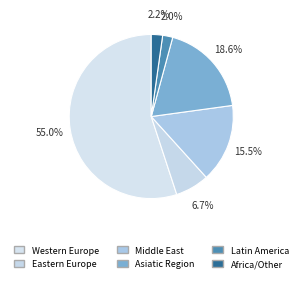

How many slices are in this pie chart?

6